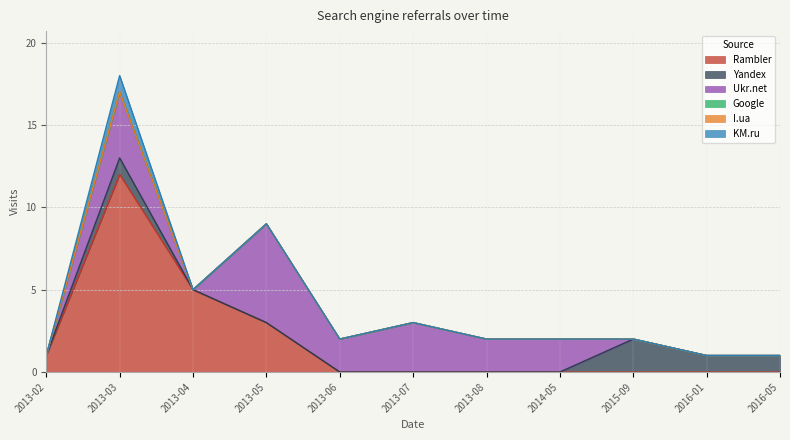

Rank the series by their maximum value, from lowest to highest.

I.ua, KM.ru, Yandex, Google, Ukr.net, Rambler